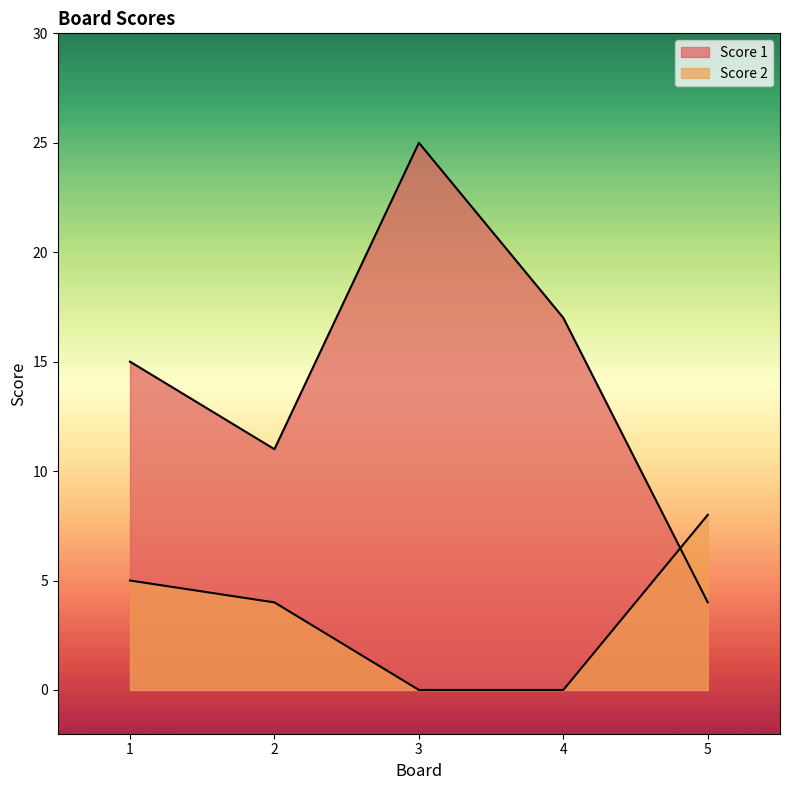

How many intersections are there between Score 1 and Score 2?

1